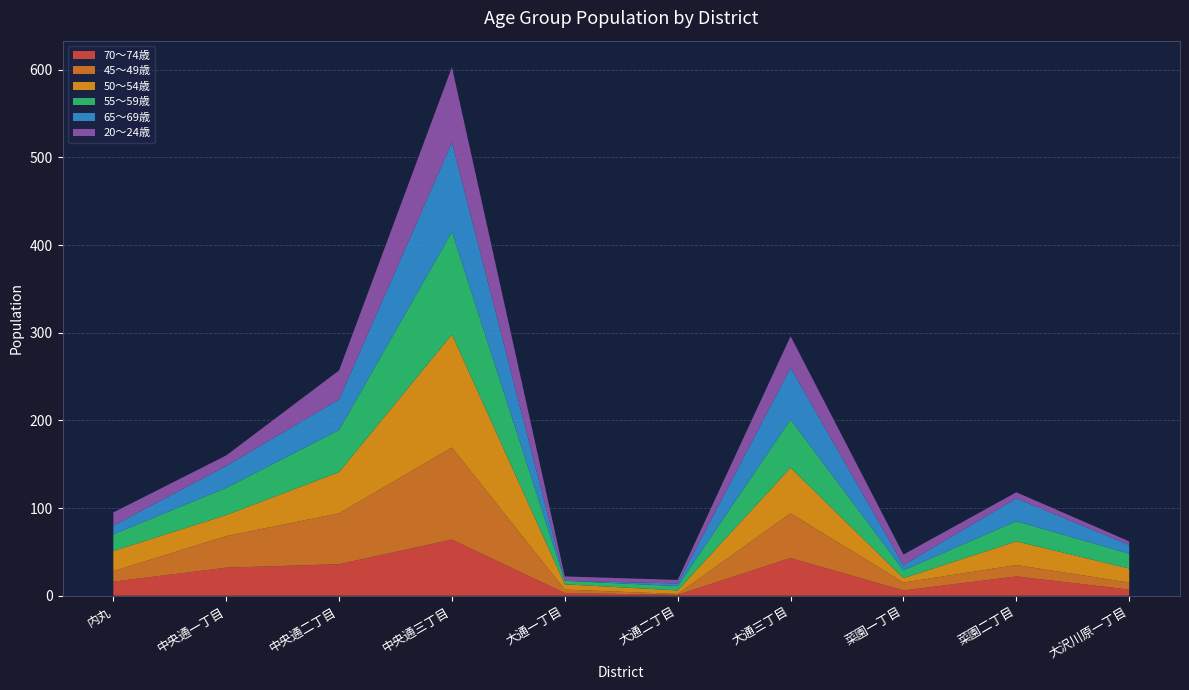

Reading left to right, extract all data points from this chart.

70～74歳: 内丸=16	中央通一丁目=32	中央通二丁目=36	中央通三丁目=64	大通一丁目=3	大通二丁目=1	大通三丁目=43	菜園一丁目=6	菜園二丁目=22	大沢川原一丁目=7
45～49歳: 内丸=12	中央通一丁目=36	中央通二丁目=58	中央通三丁目=105	大通一丁目=4	大通二丁目=1	大通三丁目=51	菜園一丁目=9	菜園二丁目=13	大沢川原一丁目=8
50～54歳: 内丸=23	中央通一丁目=24	中央通二丁目=47	中央通三丁目=129	大通一丁目=6	大通二丁目=4	大通三丁目=52	菜園一丁目=5	菜園二丁目=27	大沢川原一丁目=16
55～59歳: 内丸=19	中央通一丁目=31	中央通二丁目=48	中央通三丁目=117	大通一丁目=4	大通二丁目=5	大通三丁目=55	菜園一丁目=9	菜園二丁目=23	大沢川原一丁目=17
65～69歳: 内丸=10	中央通一丁目=25	中央通二丁目=35	中央通三丁目=102	大通一丁目=0	大通二丁目=3	大通三丁目=59	菜園一丁目=6	菜園二丁目=26	大沢川原一丁目=10
20～24歳: 内丸=15	中央通一丁目=12	中央通二丁目=33	中央通三丁目=86	大通一丁目=5	大通二丁目=4	大通三丁目=36	菜園一丁目=12	菜園二丁目=7	大沢川原一丁目=4